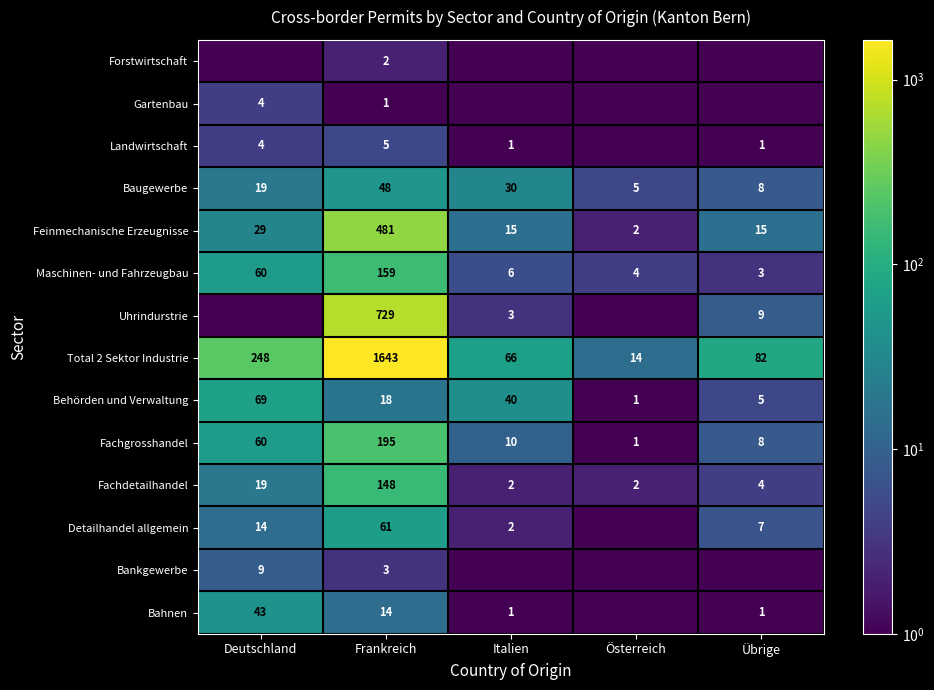

The value of Feinmechanische Erzeugnisse at Italien is 15.0. True or false?

True